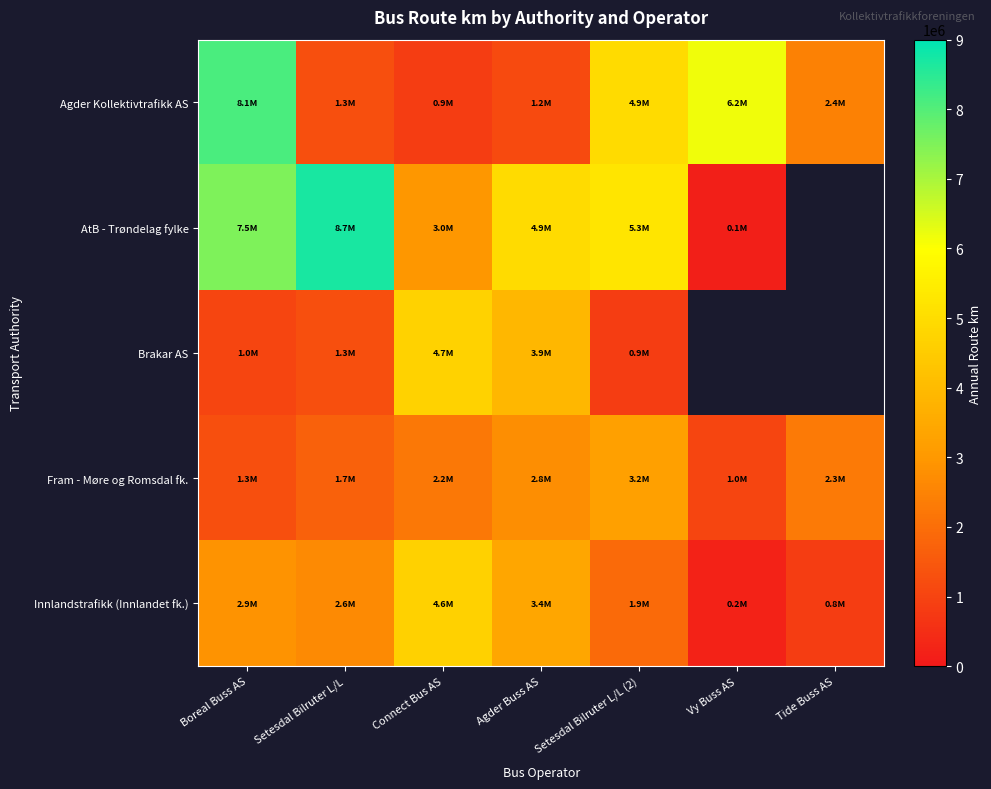

At which label does Fram - Møre og Romsdal fk. reach its minimum?

Vy Buss AS